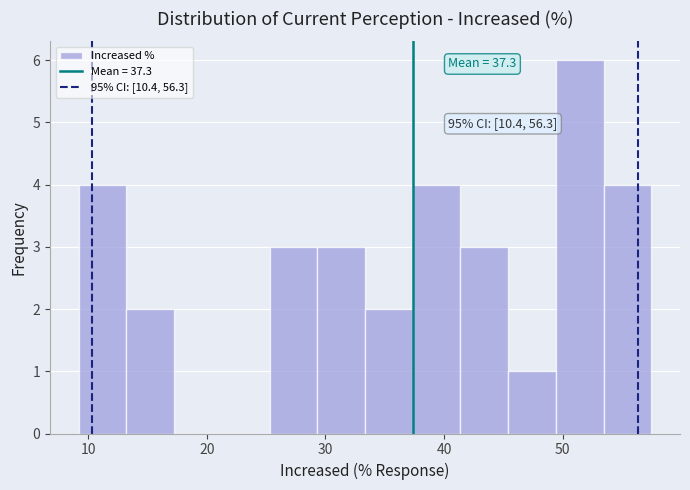

Over which range of the x-axis is the bar tallest?

49 to 53